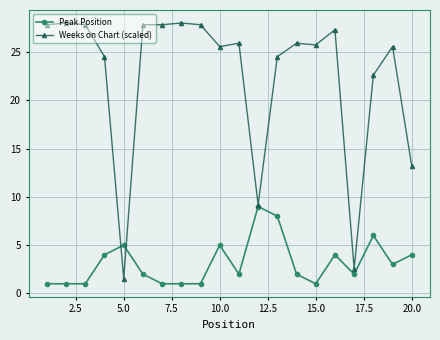

How many data points in Weeks on Chart (scaled) are less than 25?

7